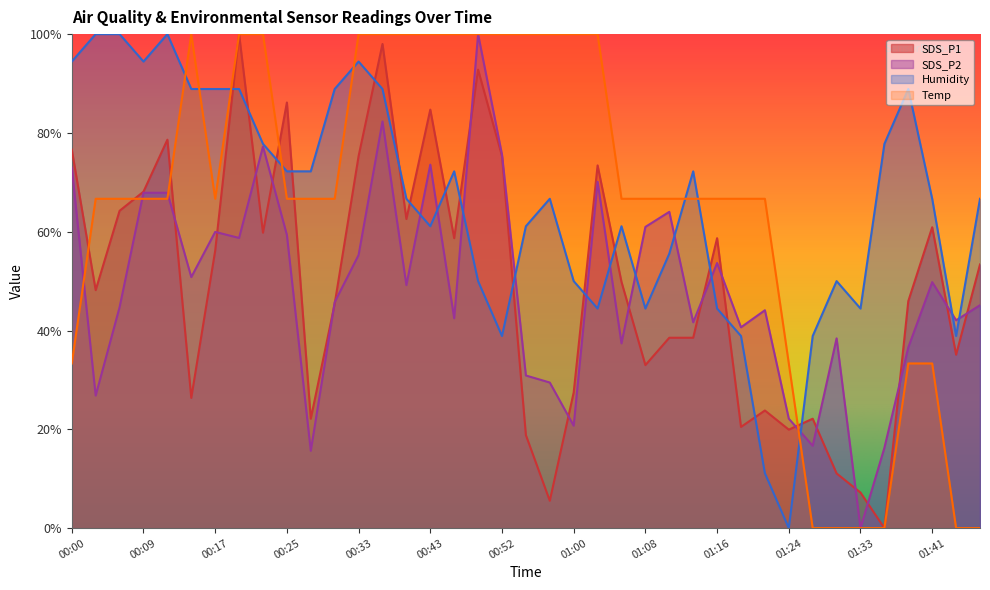

Where does the SDS_P2 series first go above 45?

00:00